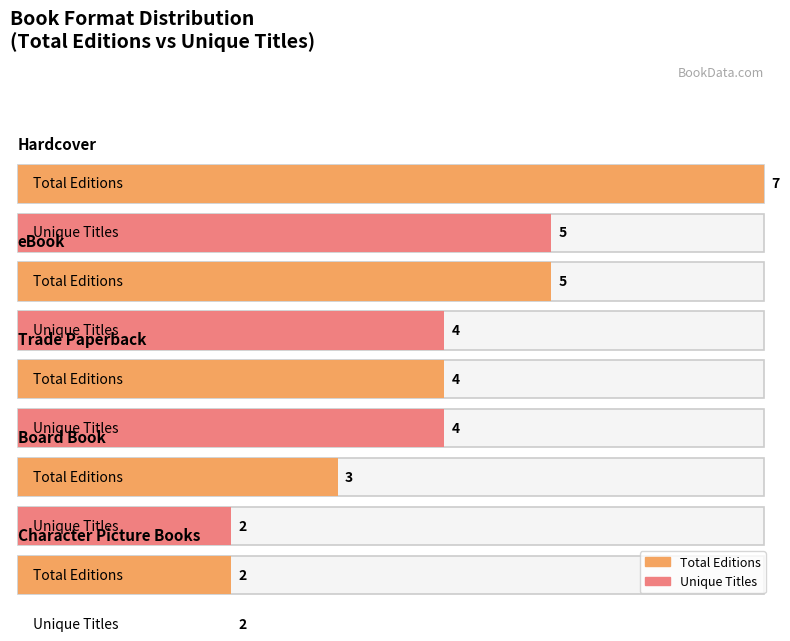

Count the Count values in the range 3 to 5.

3